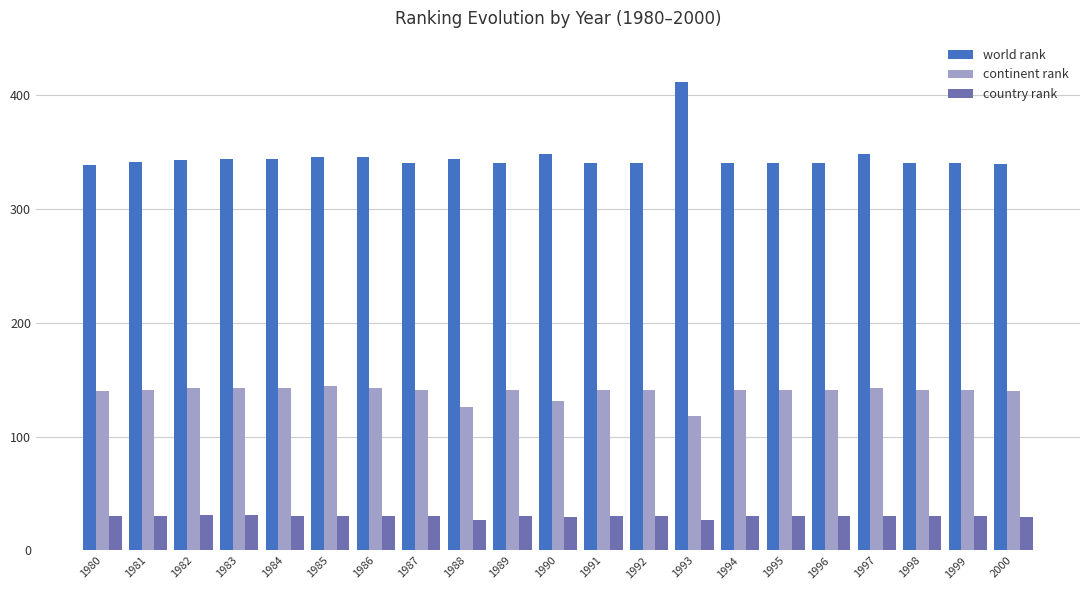

Which series has the widest spread of values?

world rank